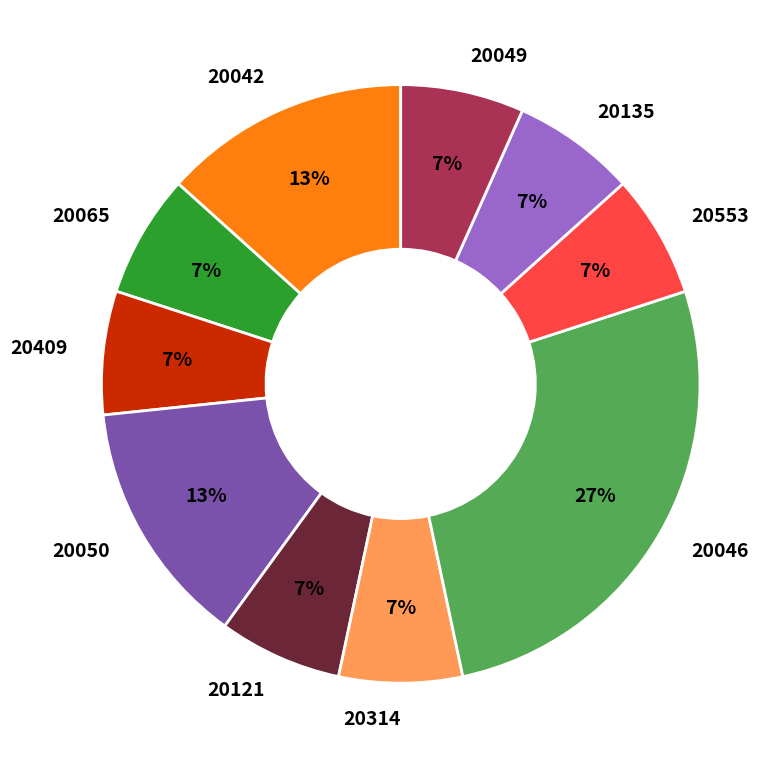

Count the number of slices in the pie.

10